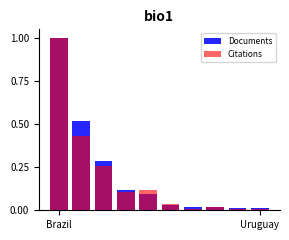

List the series in order of their overall mean, highest first.

Documents, Citations